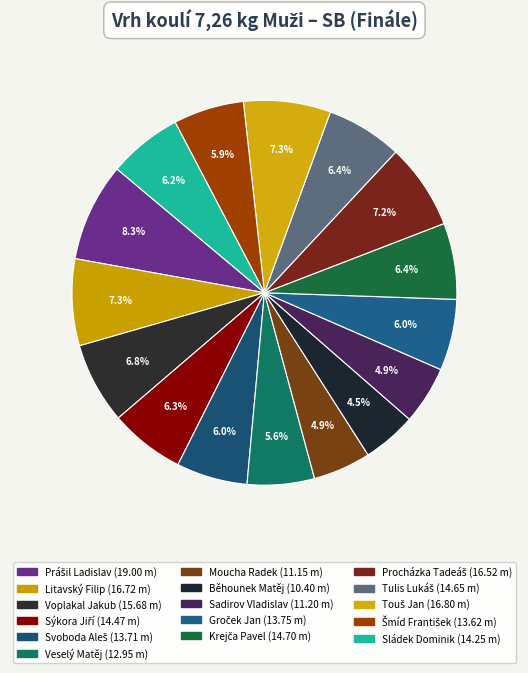

Count the number of slices in the pie.

16